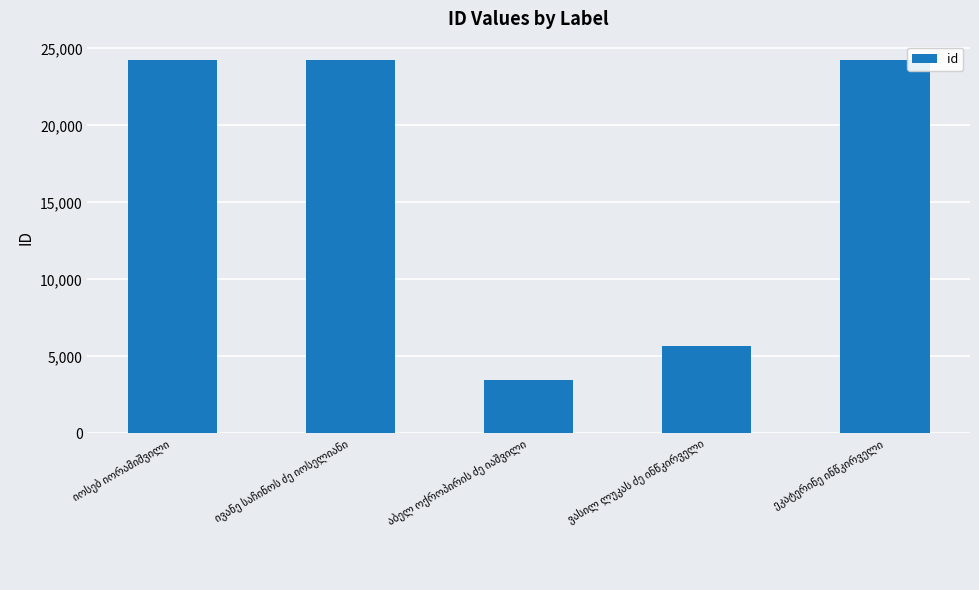

What is the value of the 1st bar from the left?

24226